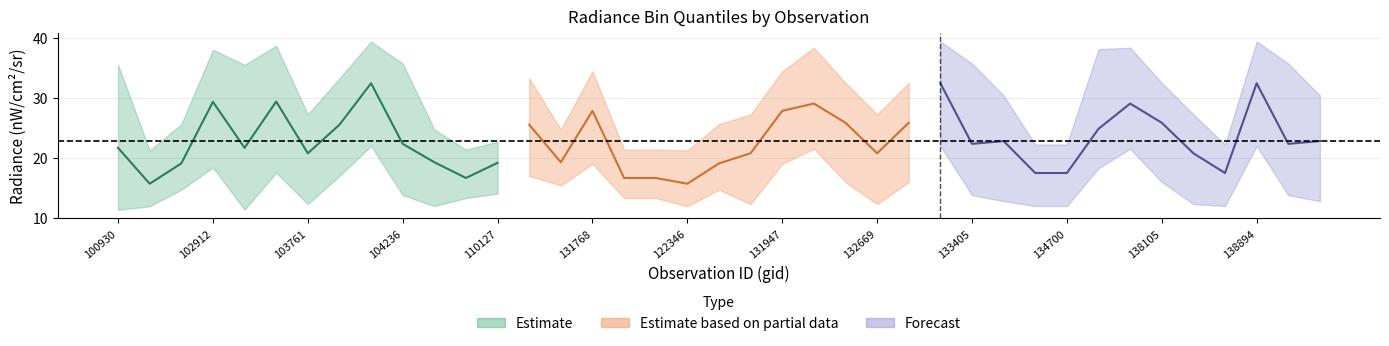

Where is rade9_bin_mdn nearest to the value 24?

137905